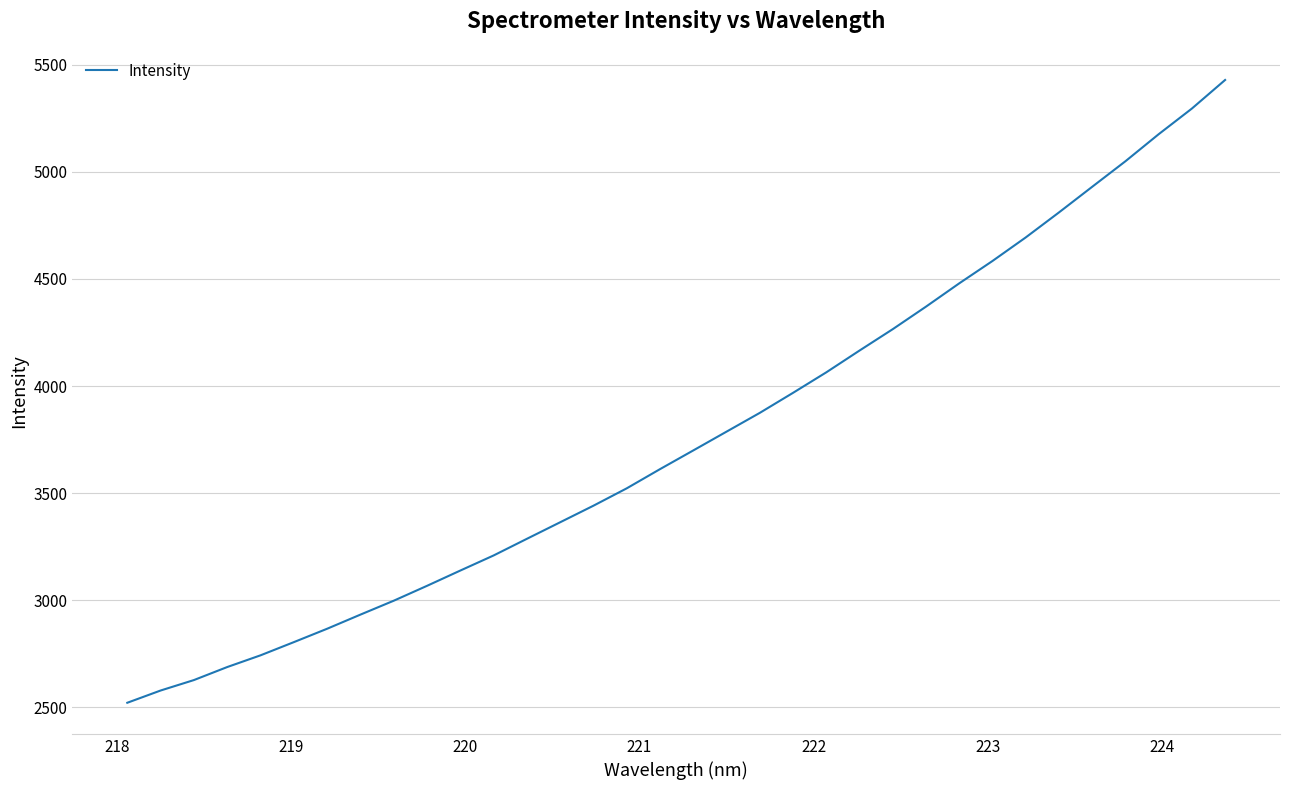

What is the maximum value shown in the chart?

5429.3